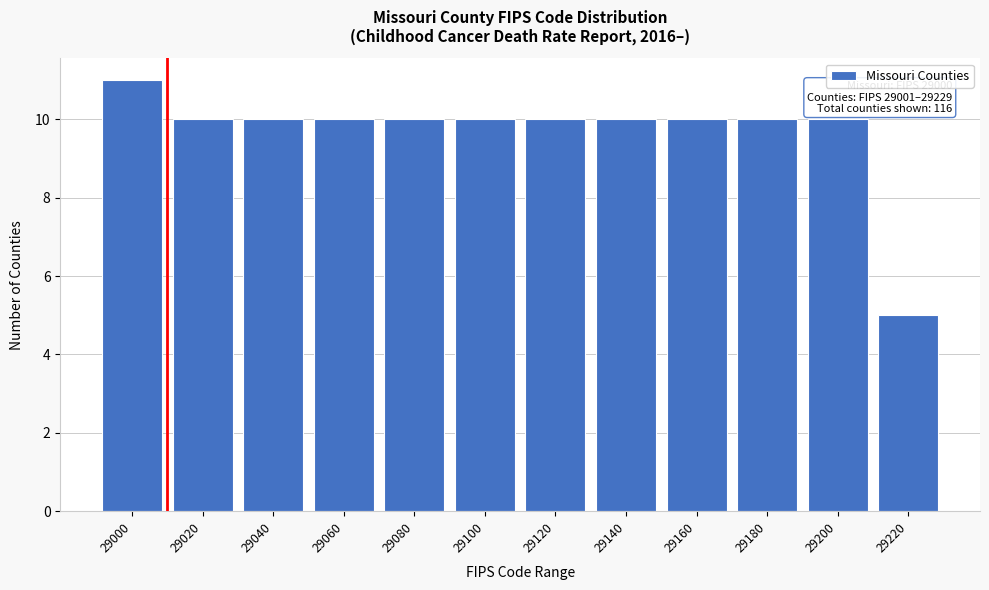

Reading left to right, transcribe all the data shown in this chart.

11	10	10	10	10	10	10	10	10	10	10	5